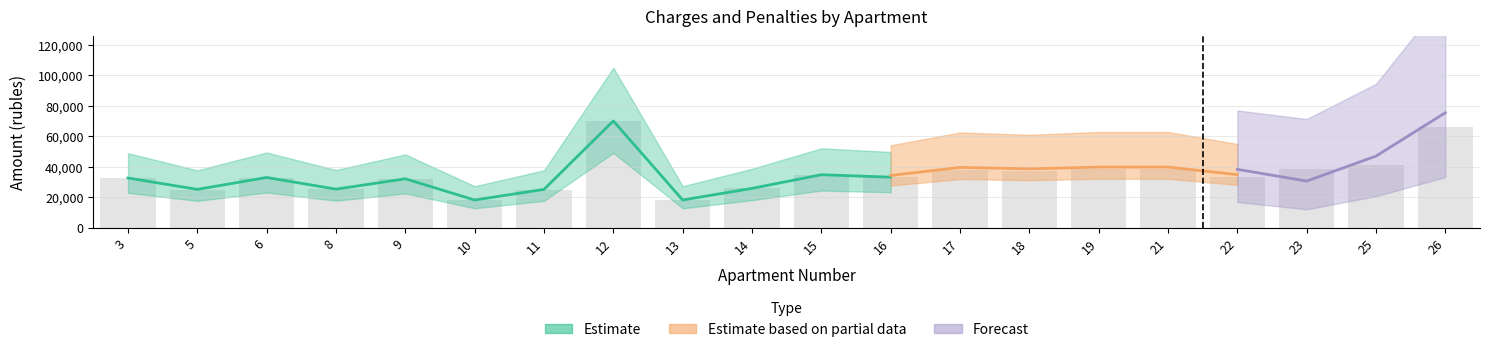

What is the sum of all zadolzhennost values?

694032.1